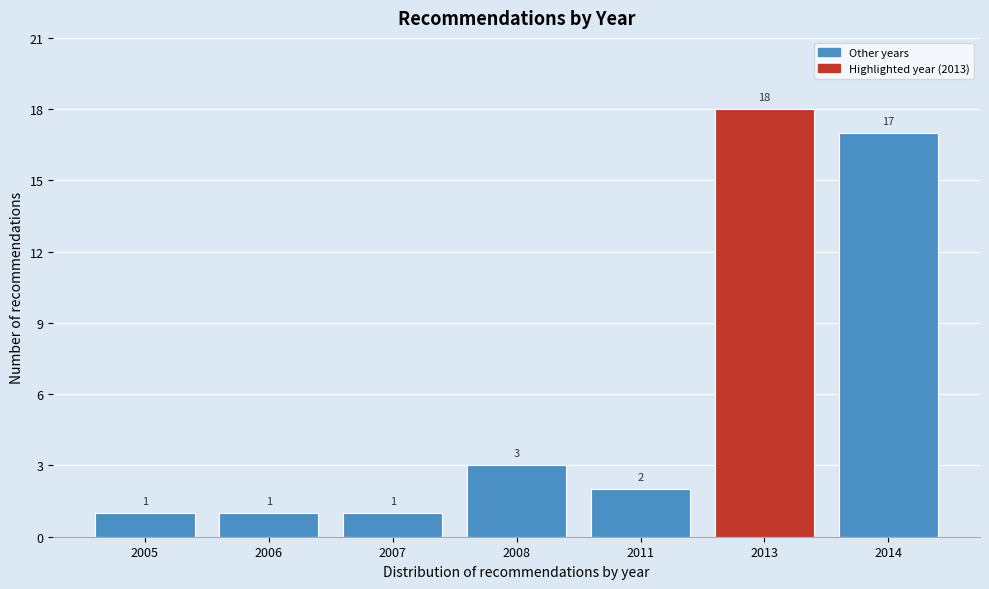

Reading right to left, extract all data points from this chart.

2014=17	2013=18	2011=2	2008=3	2007=1	2006=1	2005=1